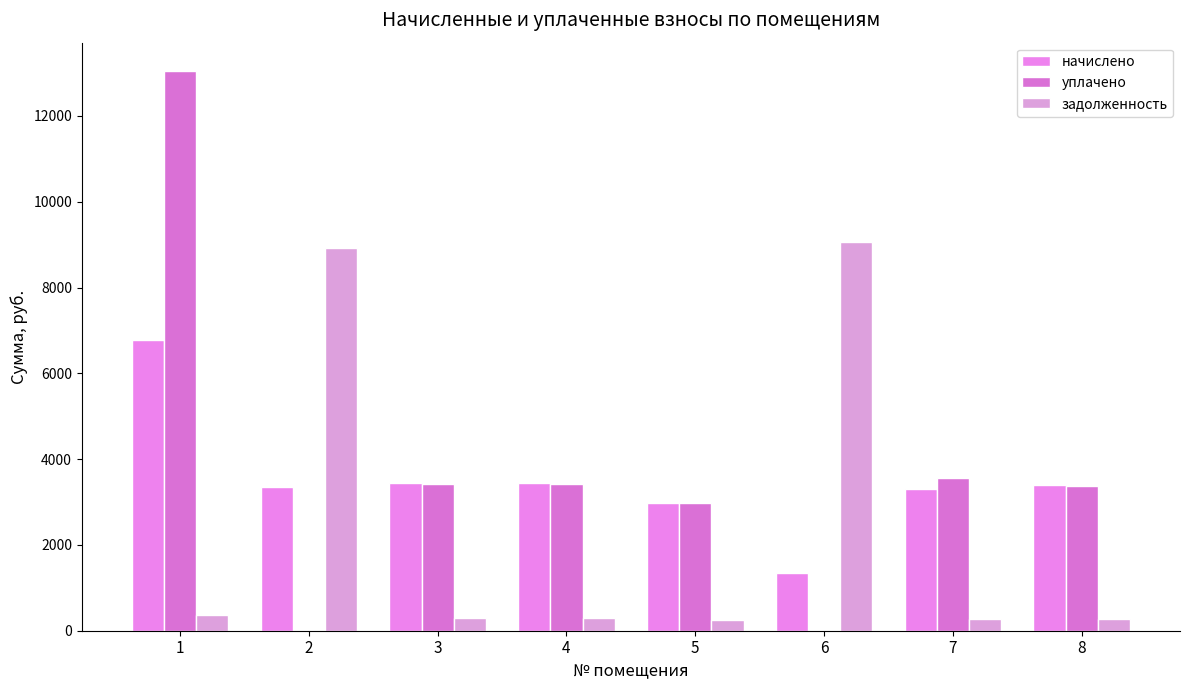

What is the spread (max minus min) of values at 8?

3112.6